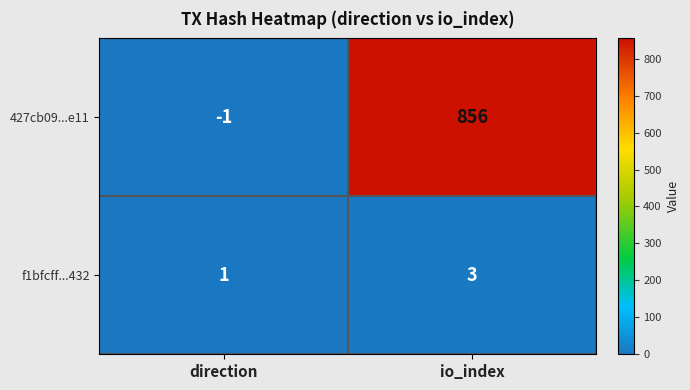

What is the difference between the 427cb09...e11 values at direction and io_index?

857